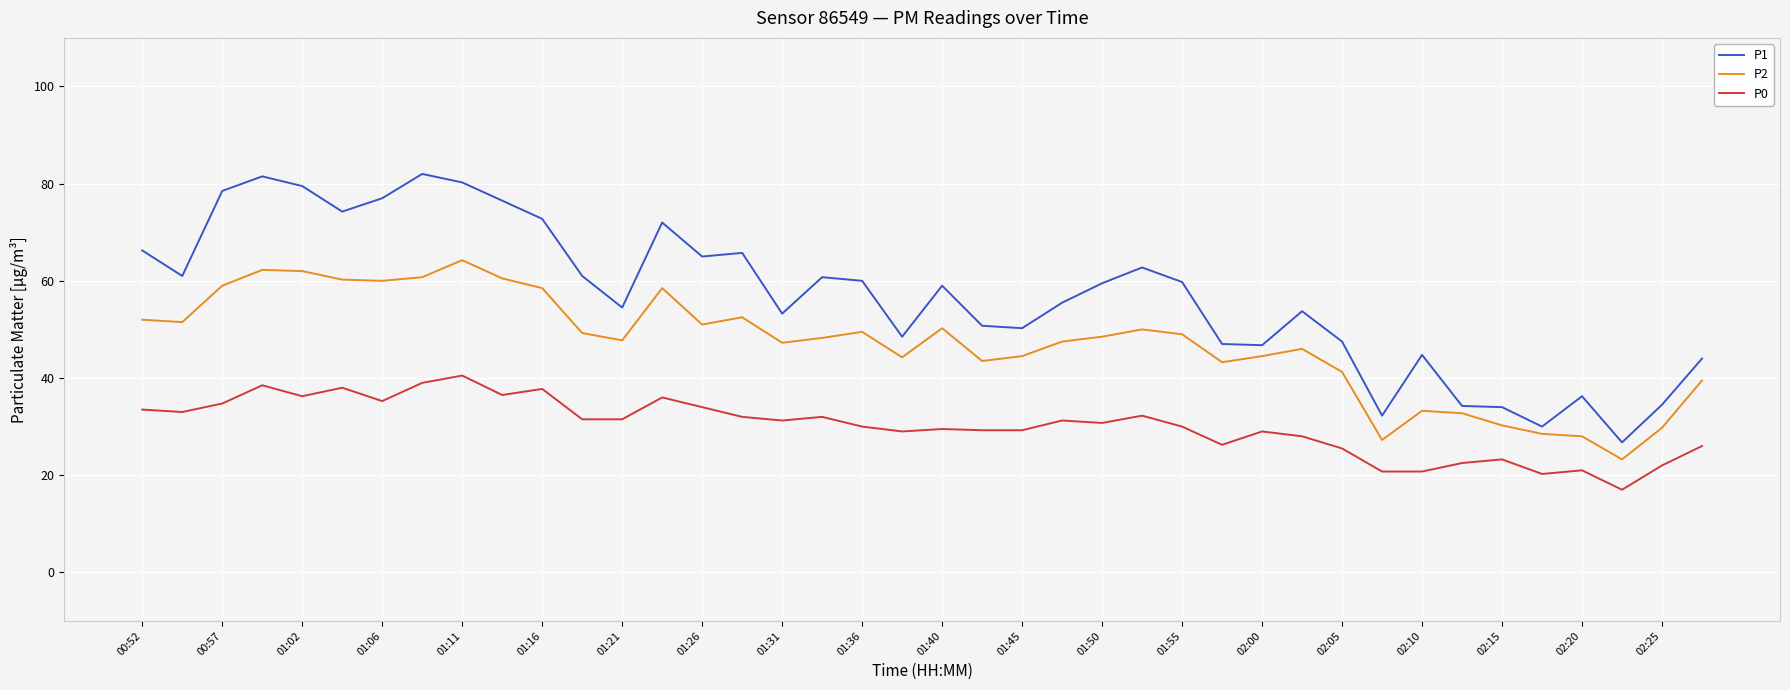

Rank the series by their average value, from lowest to highest.

P0, P2, P1